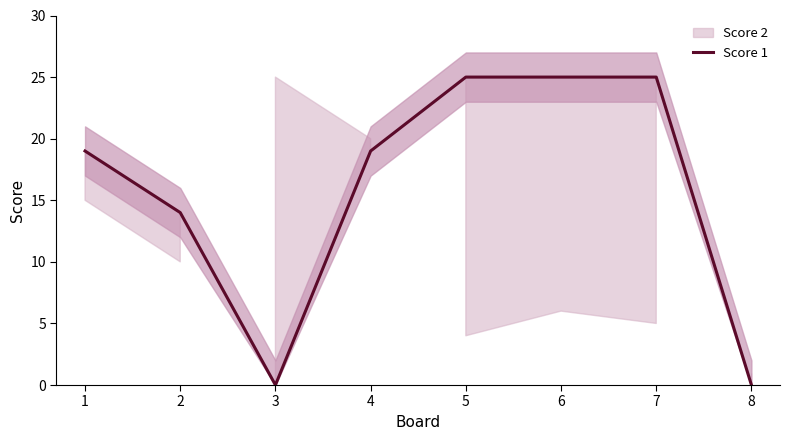

What is the value of the 4th point from the left?

19